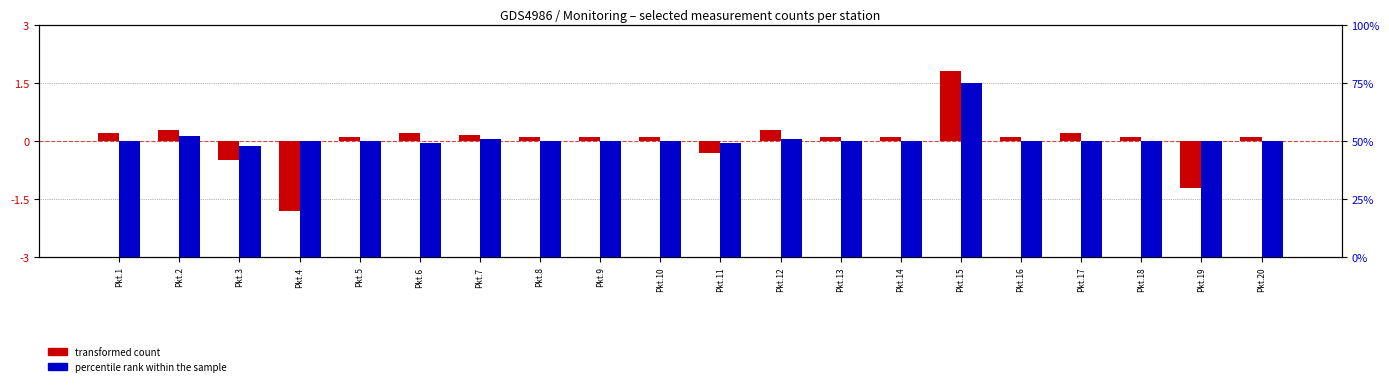

How many data points in percentile rank within the sample are above 50?

4